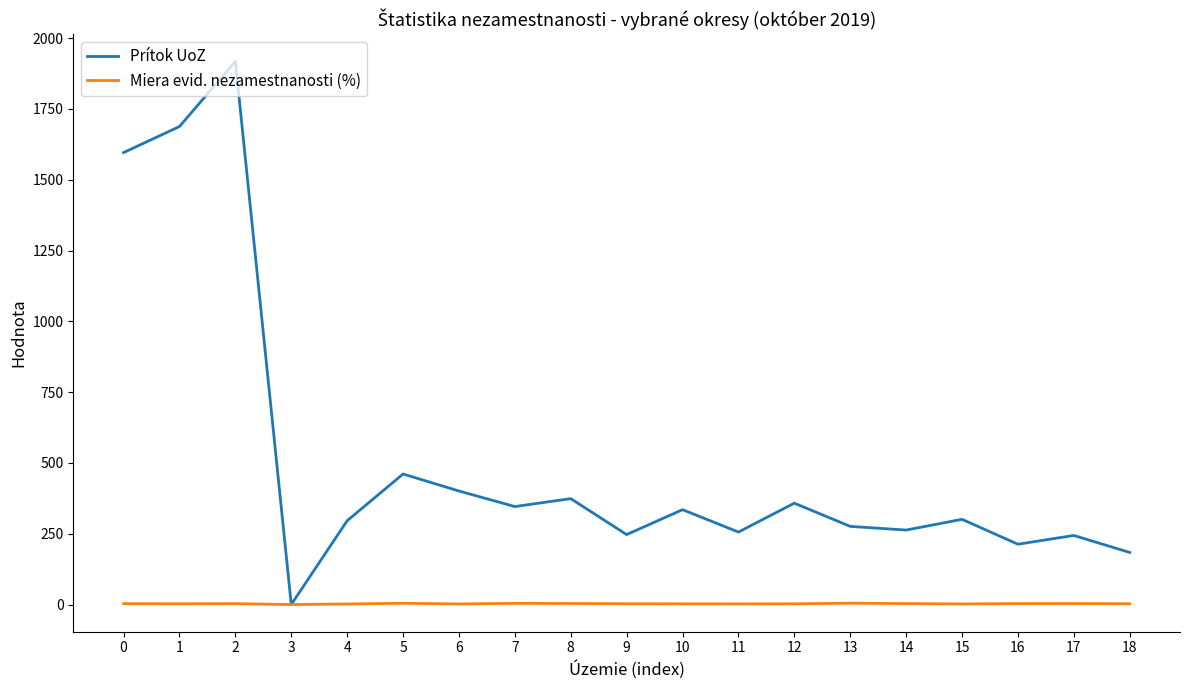

The value of Prítok UoZ at 4 is 387.8. True or false?

False